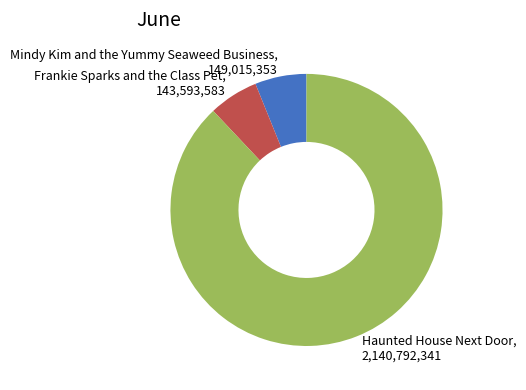

Approximately how many times larger is the value at Frankie Sparks and the Class Pet compared to Mindy Kim and the Yummy Seaweed Business?

1.0